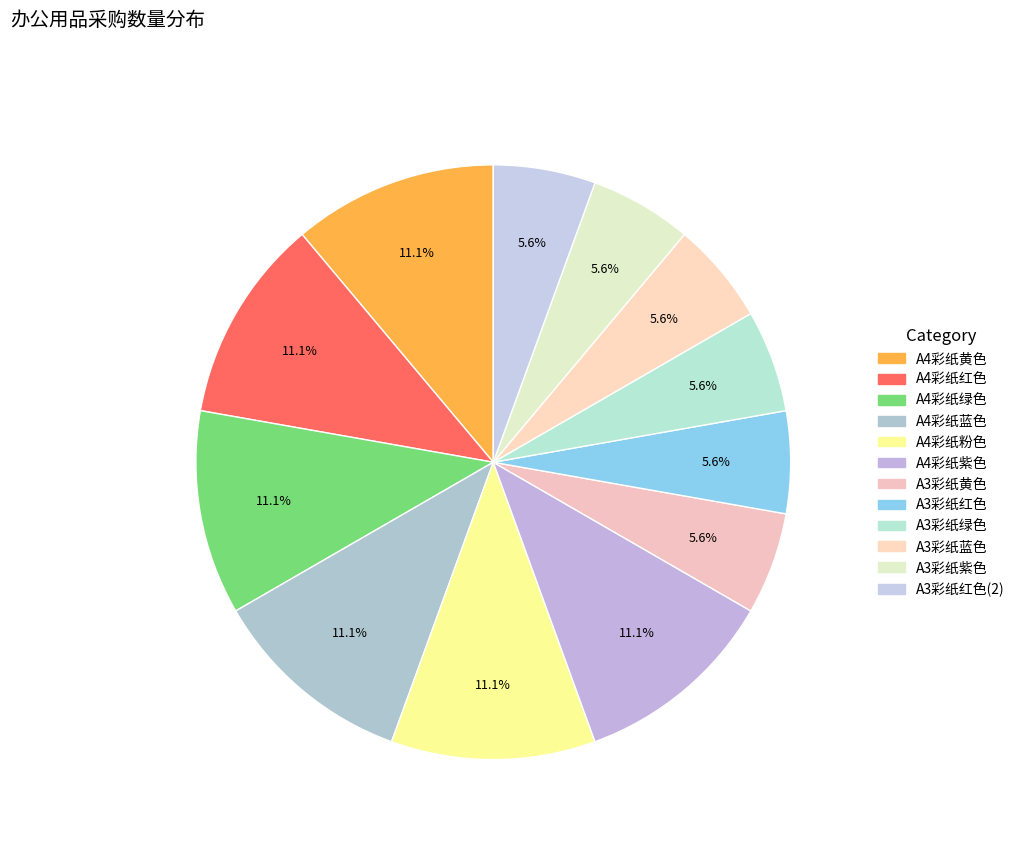

How many segments does this pie chart have?

12